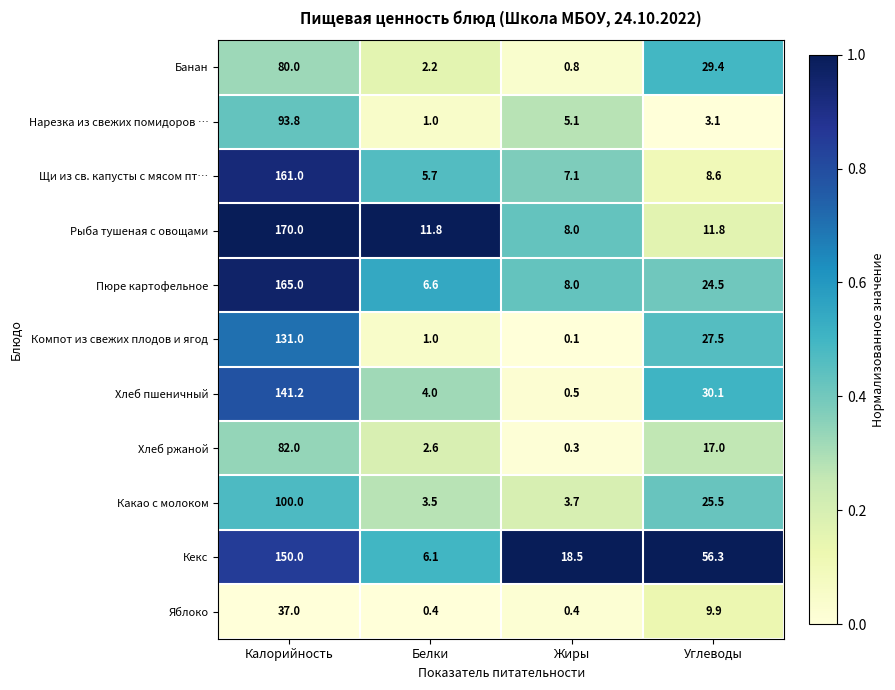

What is the spread (max minus min) of values at Калорийность?

133.0